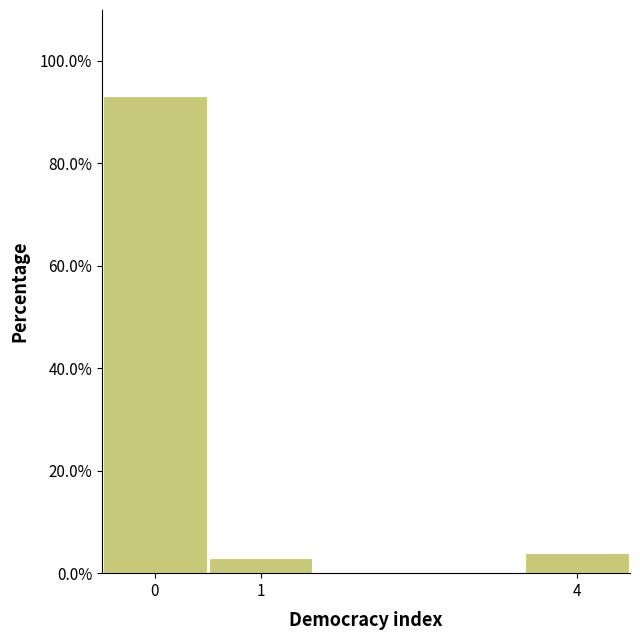

Reading left to right, transcribe this chart: for each bar, give the range it covers on the x-axis and its height. The values are not printed on the chart, so give them approximately, as read against the axis.

-0.5 to 0.5: 94
0.5 to 1.5: 2
1.5 to 2.5: 0
2.5 to 3.5: 0
3.5 to 4.5: 4